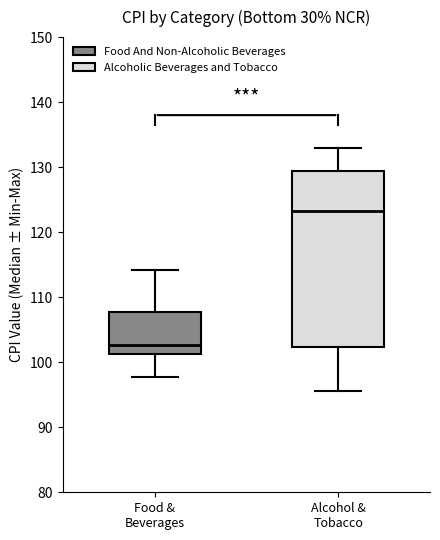

Reading left to right, transcribe this box plot: for each box, give where its median line is, the range the box spans, and where its two whiskers end, as read against the y-axis. The values are not printed on the chart, so give them approximately, as read against the axis.

Food & Beverages: median 103, box 101 to 108, whiskers 98 to 114
Alcohol & Tobacco: median 123, box 102 to 129, whiskers 96 to 133